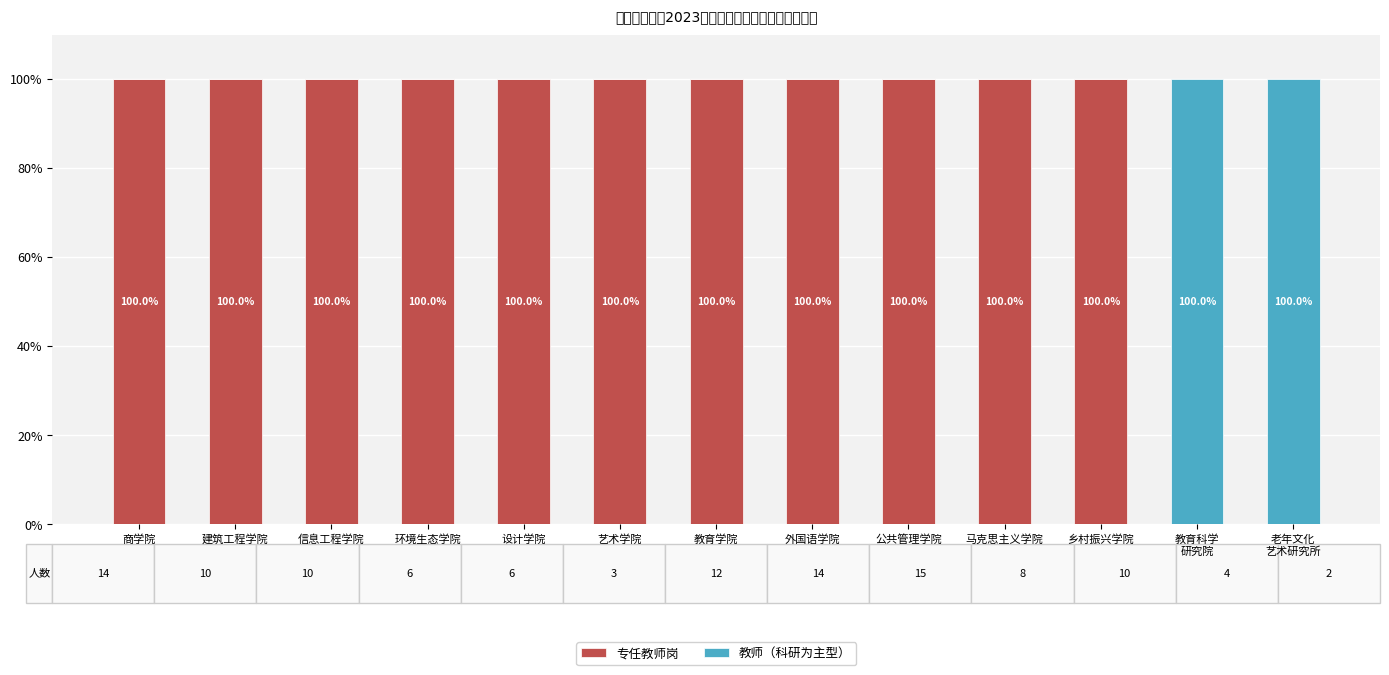

The 专任教师岗 series shows 100 at 环境生态学院. True or false?

True